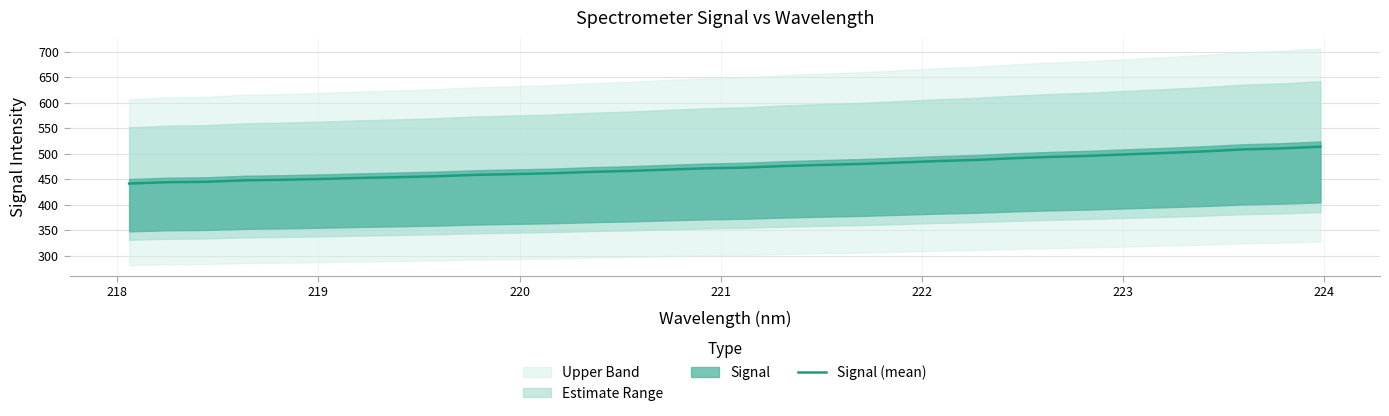

What is the maximum value for Signal (mean)?

513.6